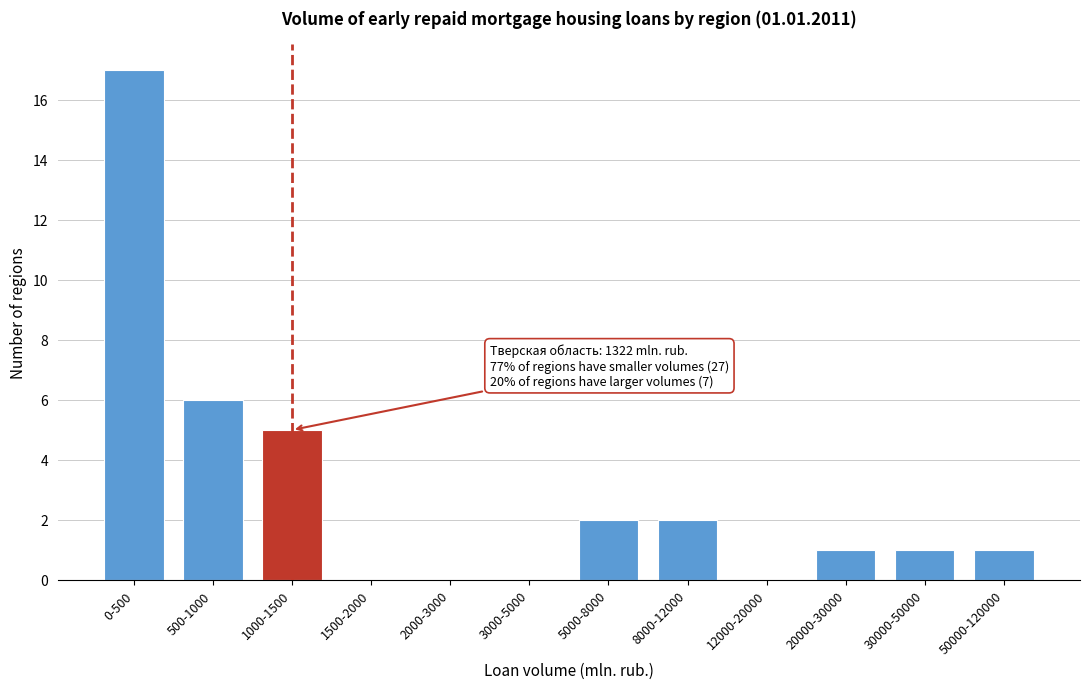

Reading left to right, what are all the values shown in this chart?

0-500=17	500-1000=6	1000-1500=5	1500-2000=0	2000-3000=0	3000-5000=0	5000-8000=2	8000-12000=2	12000-20000=0	20000-30000=1	30000-50000=1	50000-120000=1